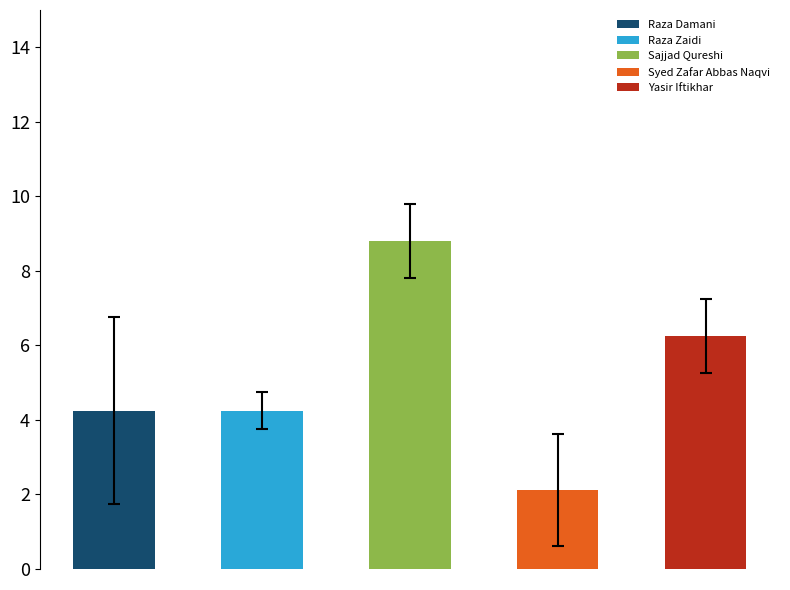

What is the minimum value shown in the chart?

2.1